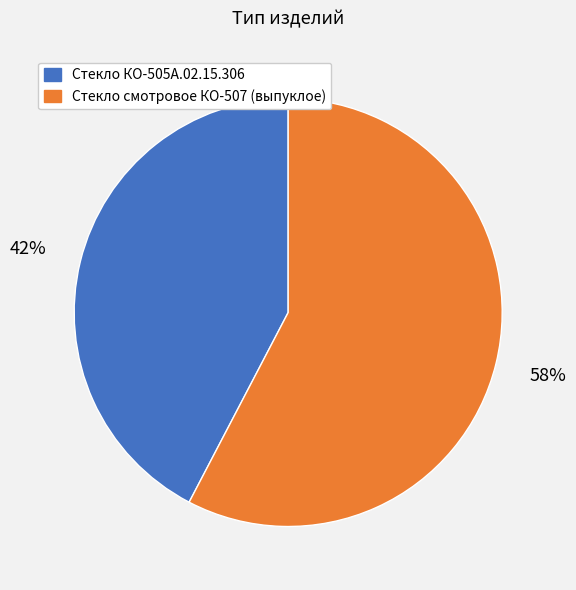

Is it true that Стекло смотровое КО-507 (выпуклое) is 58% of the pie?

True